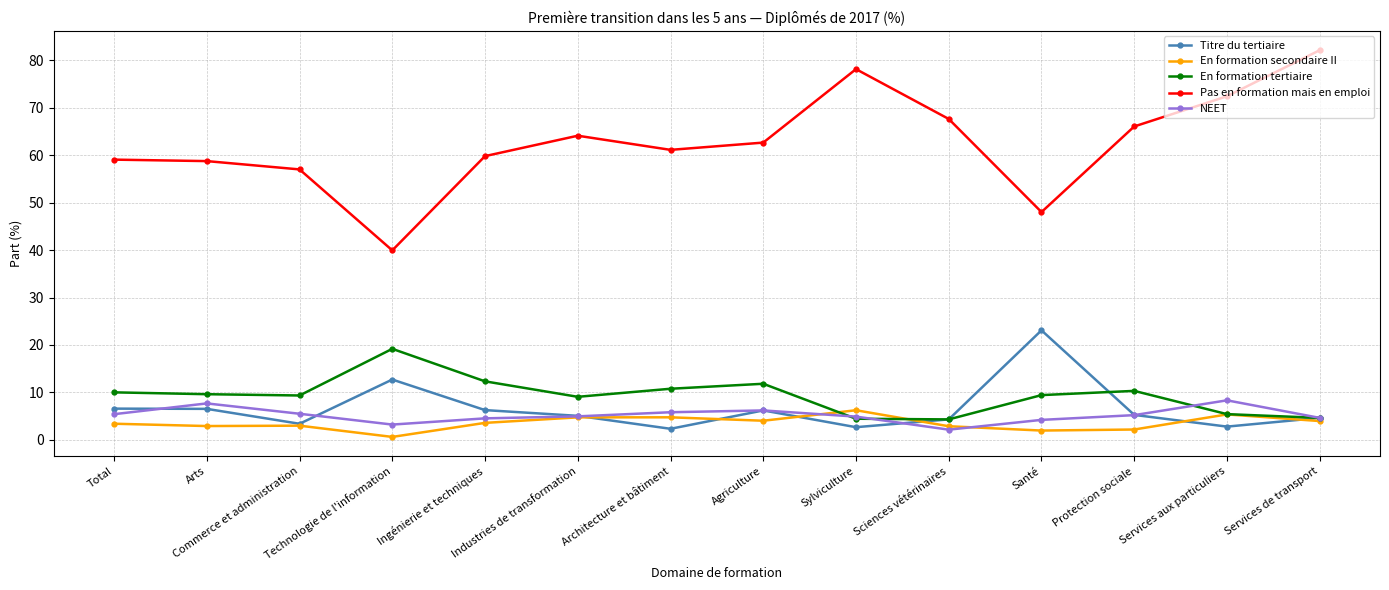

Which series has the largest total across all categories?

Pas en formation mais en emploi